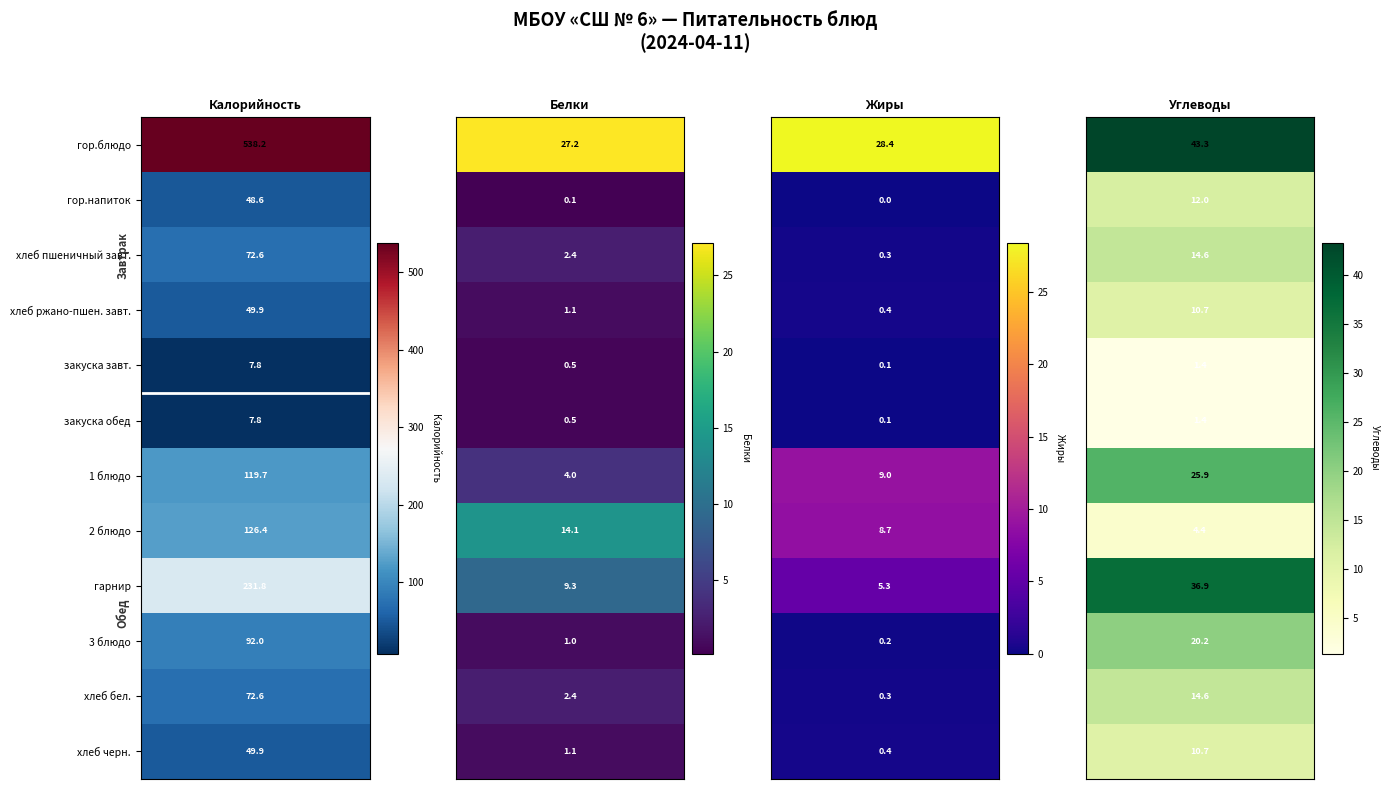

At which category is the sum across all series the highest?

Завтрак